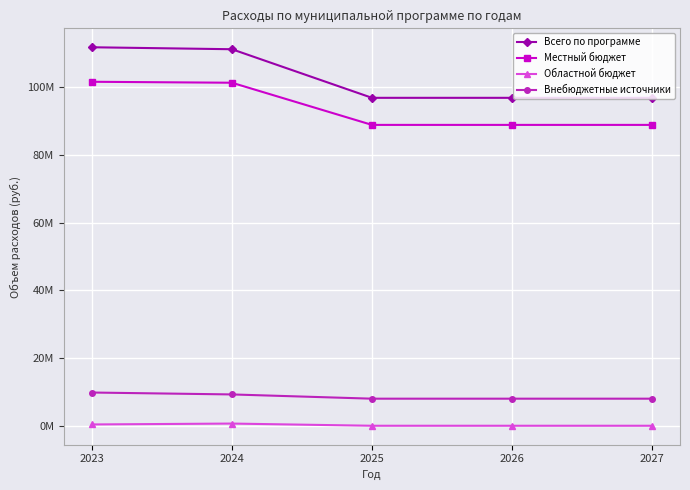

What is the sum of the Местный бюджет values at 2027 and 2026?

177820200.0